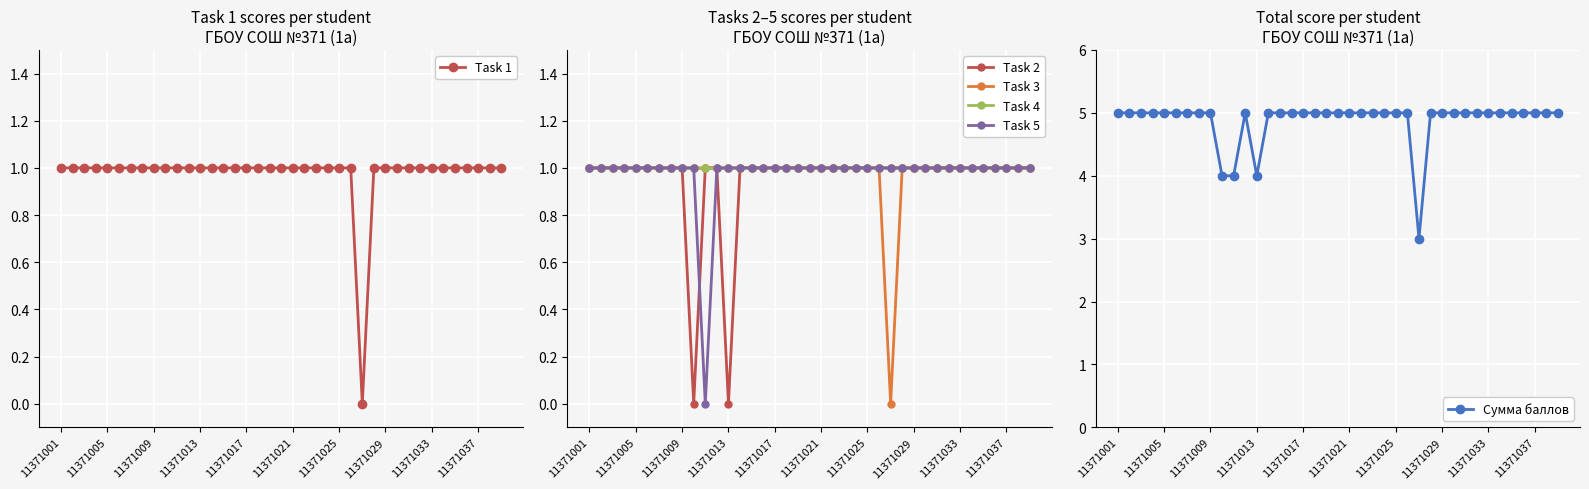

Count the number of categories in the chart.

39